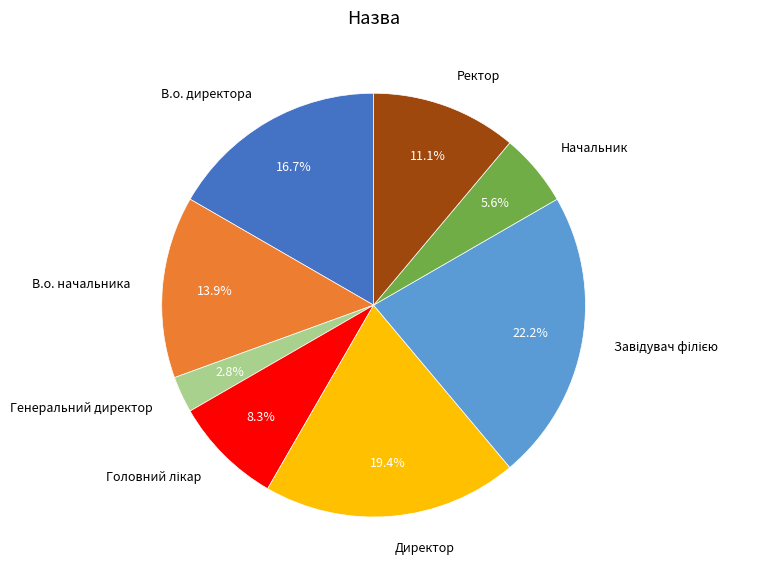

Which category has the smallest portion of the pie?

Генеральний директор